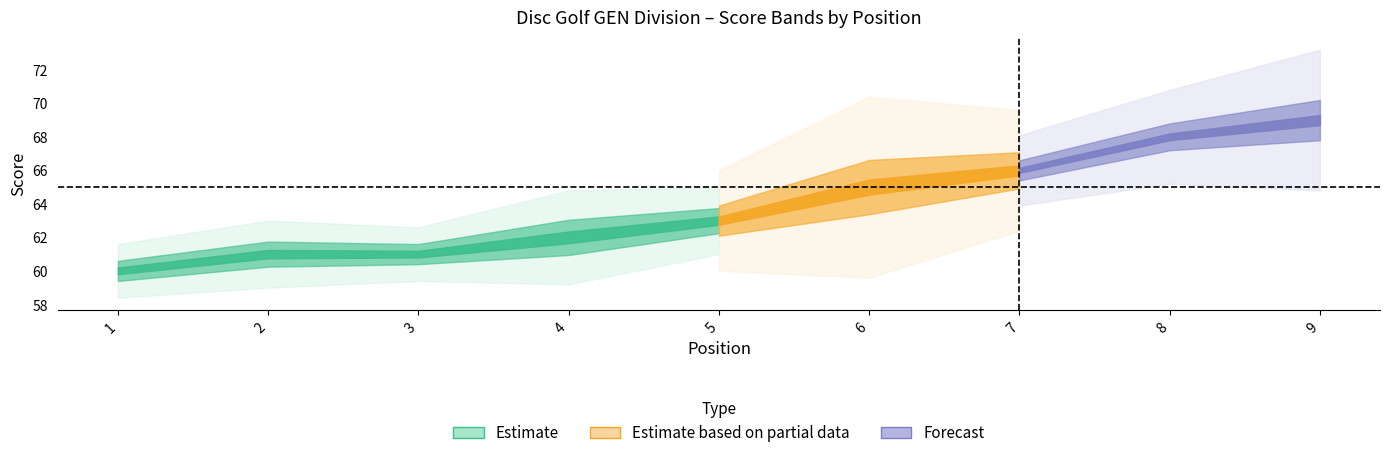

Where is the first local minimum for hole_13W?

3